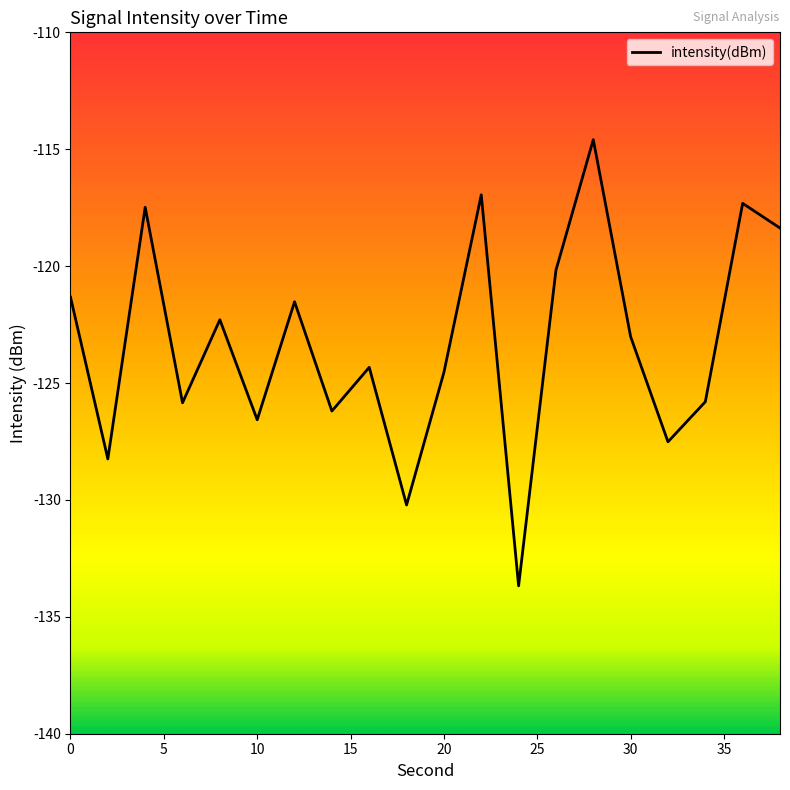

What is the maximum value shown in the chart?

-114.6